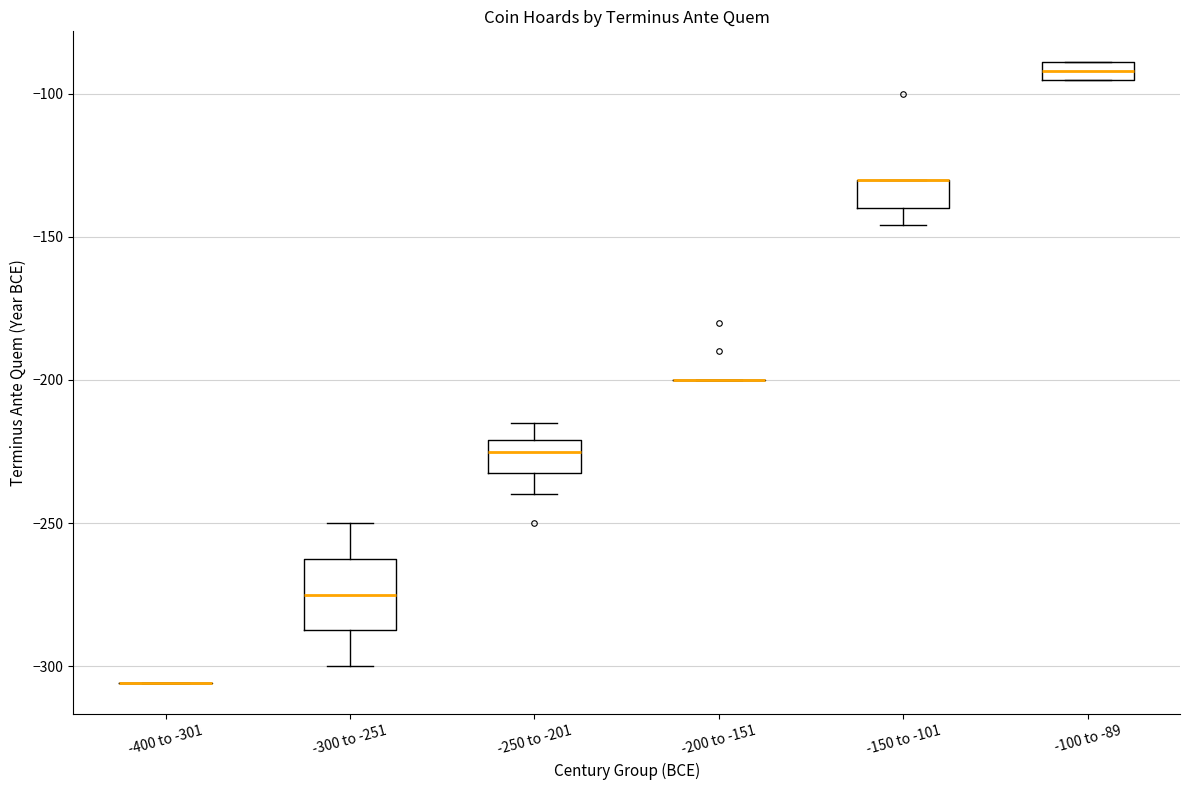

Which box is the tallest, from its lower edge to its upper edge?

-300 to -251